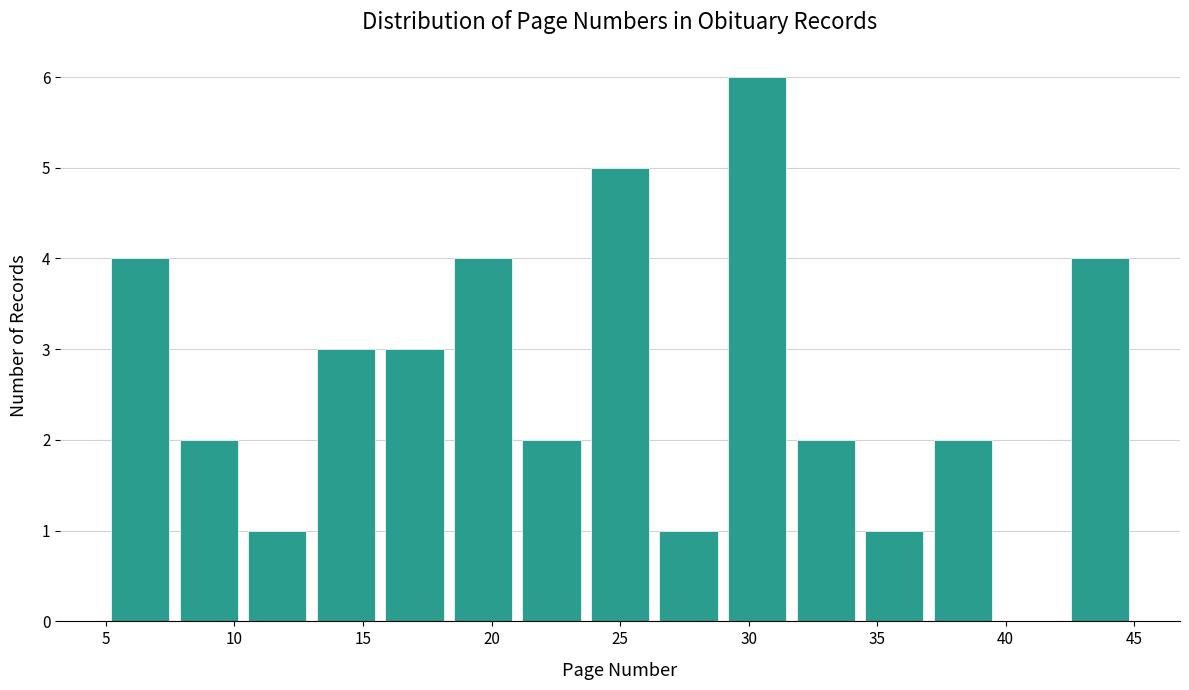

Reading left to right, transcribe this chart: for each bar, give the range it covers on the x-axis and its height. Neither the bar edges nor the heights are printed on the chart, so give them approximately, as read against the axes.

5.0 to 7.5: 4
7.5 to 10.5: 2
10.5 to 13.0: 1
13.0 to 15.5: 3
15.5 to 18.5: 3
18.5 to 21.0: 4
21.0 to 23.5: 2
23.5 to 26.5: 5
26.5 to 29.0: 1
29.0 to 31.5: 6
31.5 to 34.5: 2
34.5 to 37.0: 1
37.0 to 39.5: 2
39.5 to 42.5: 0
42.5 to 45.0: 4